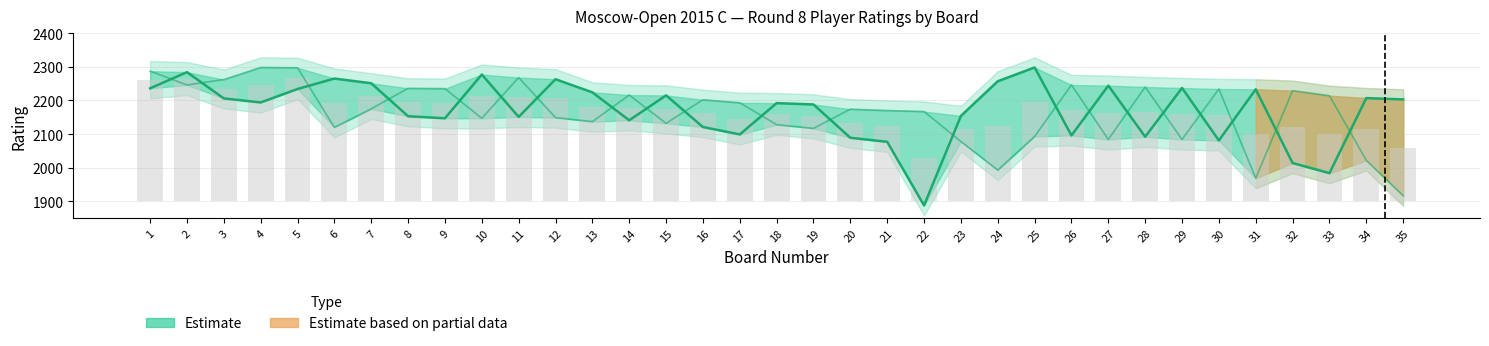

Which category has the lowest value across all series?

22